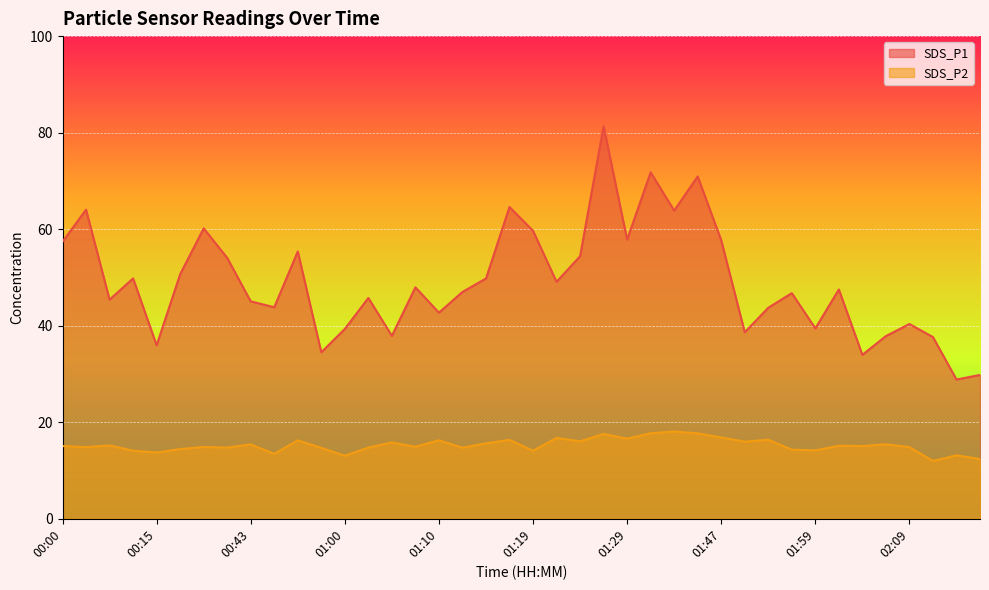

What is the label of the 35th point from the right?

00:17